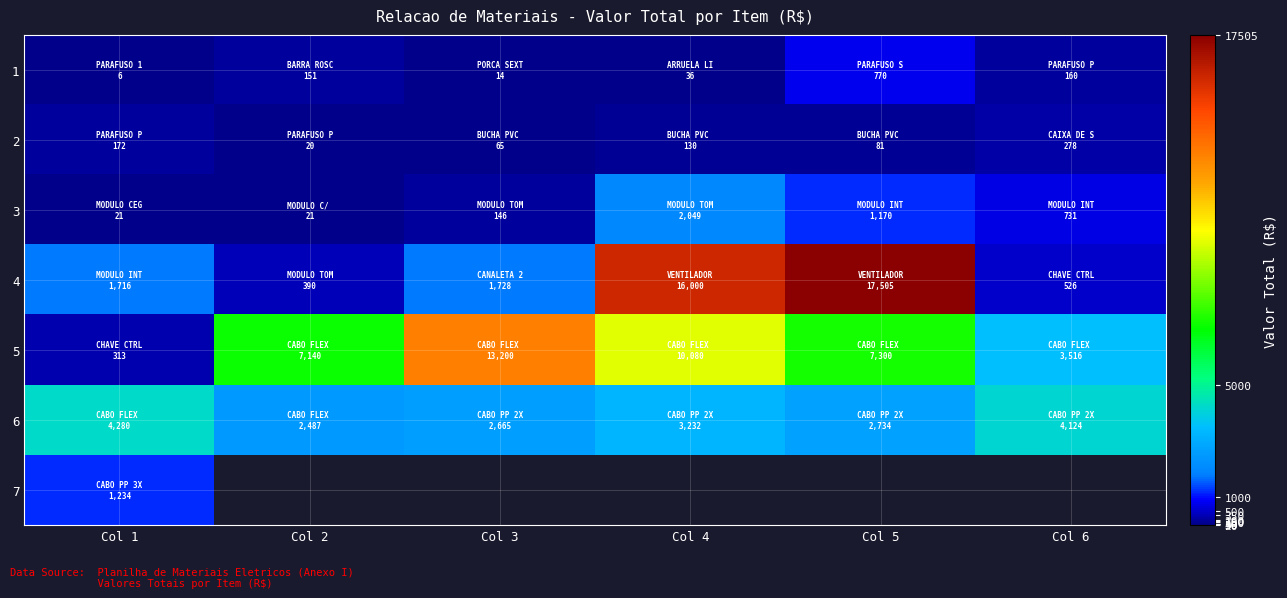

The 2 series shows 302.7 at Col 1. True or false?

False